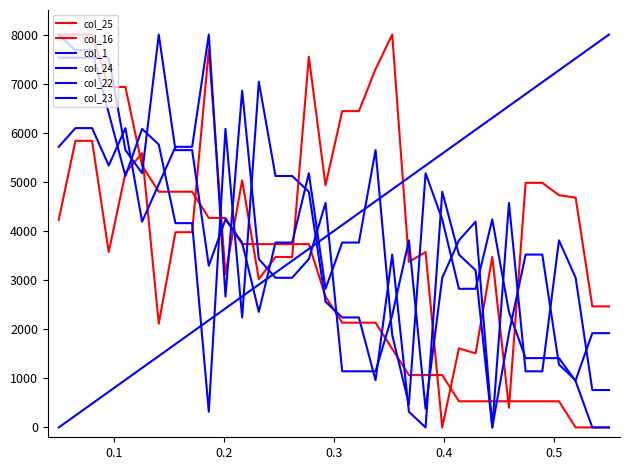

Does the chart have visible grid lines?

No